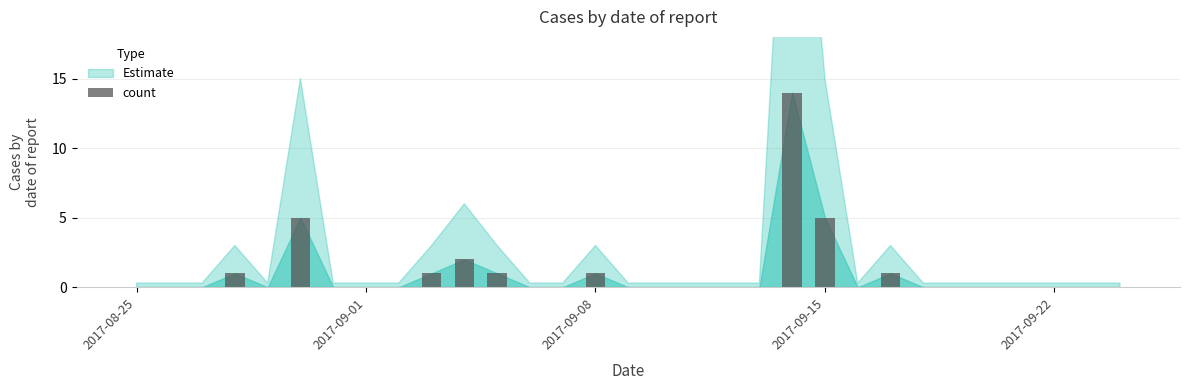

What is the sum of all values?

31